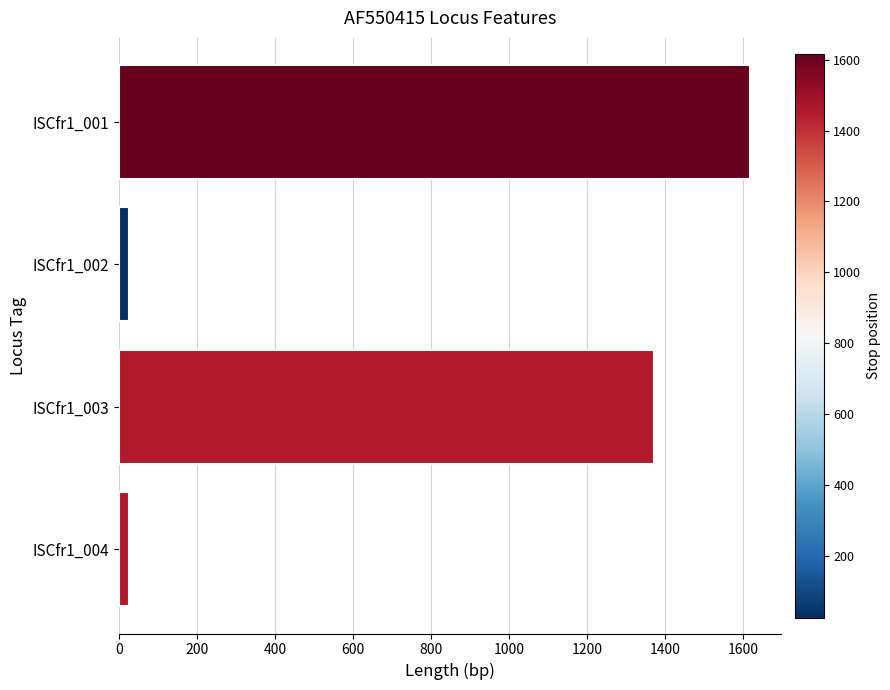

What is the change in value from ISCfr1_001 to ISCfr1_003?

-246